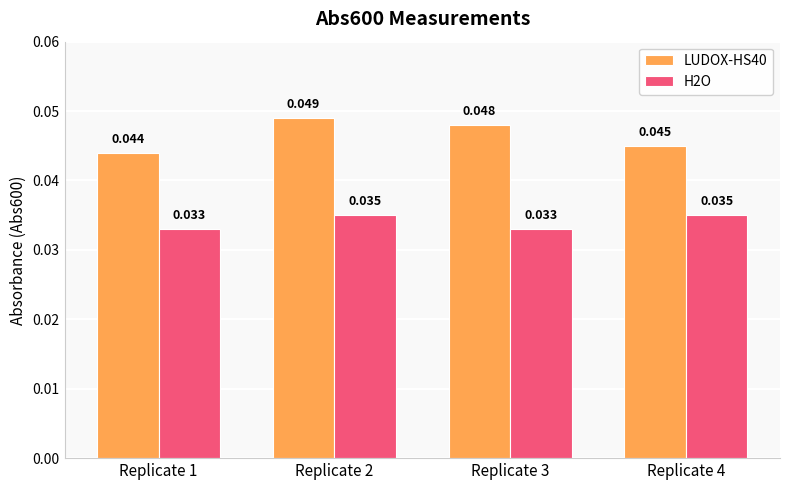

List the series in order of their peak value, lowest first.

H2O, LUDOX-HS40